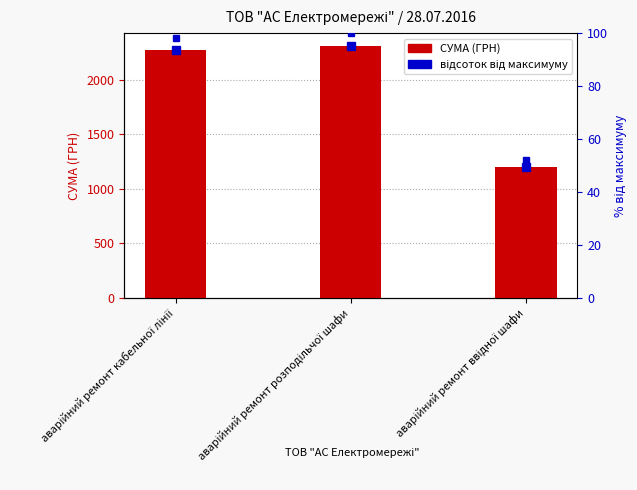

Is it true that відсоток від максимуму equals 100.0 at аварійний ремонт розподільчої шафи?

True